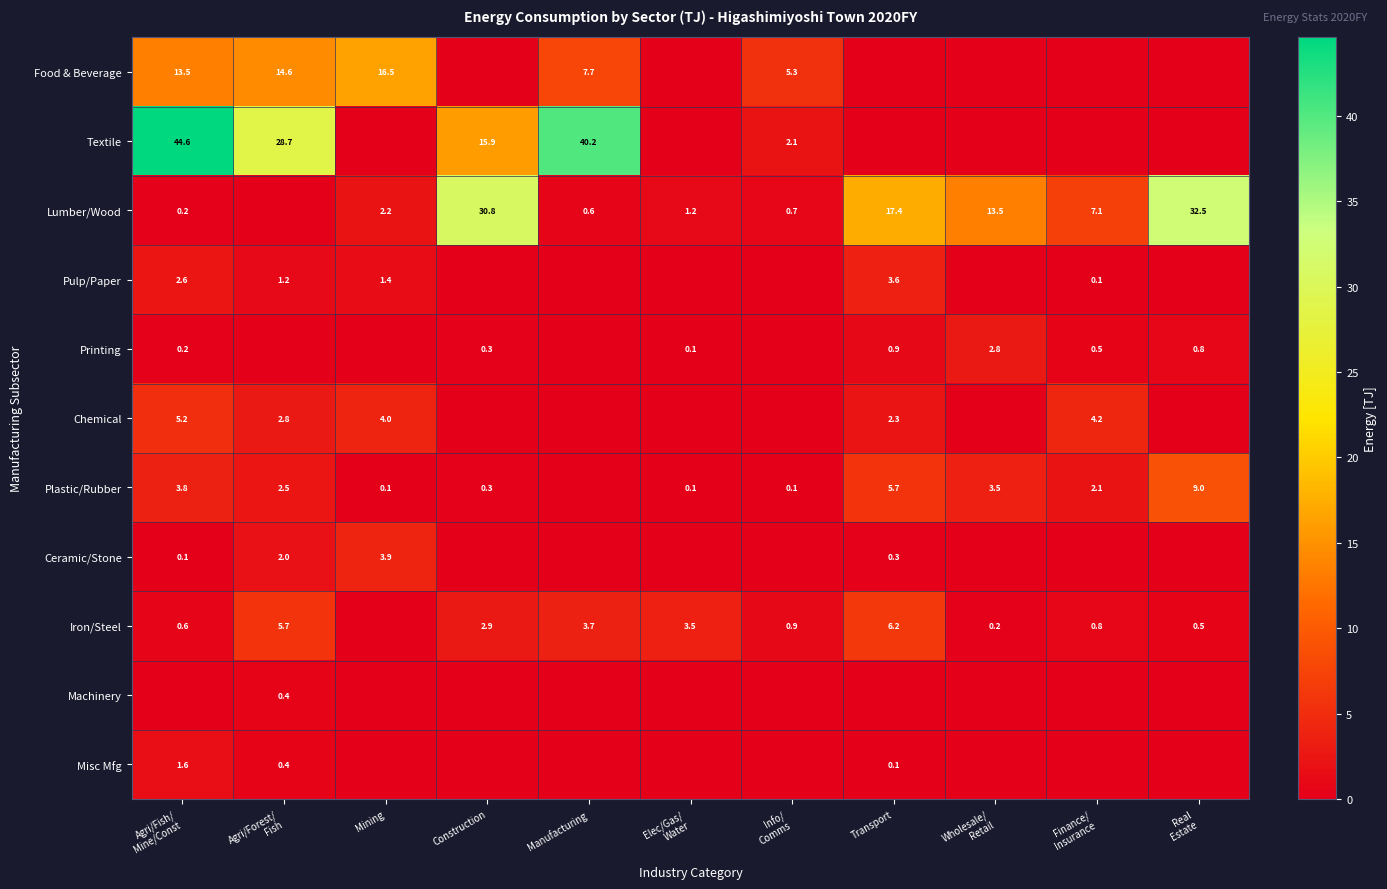

The value of Lumber/Wood at Mining is 2.2. True or false?

True